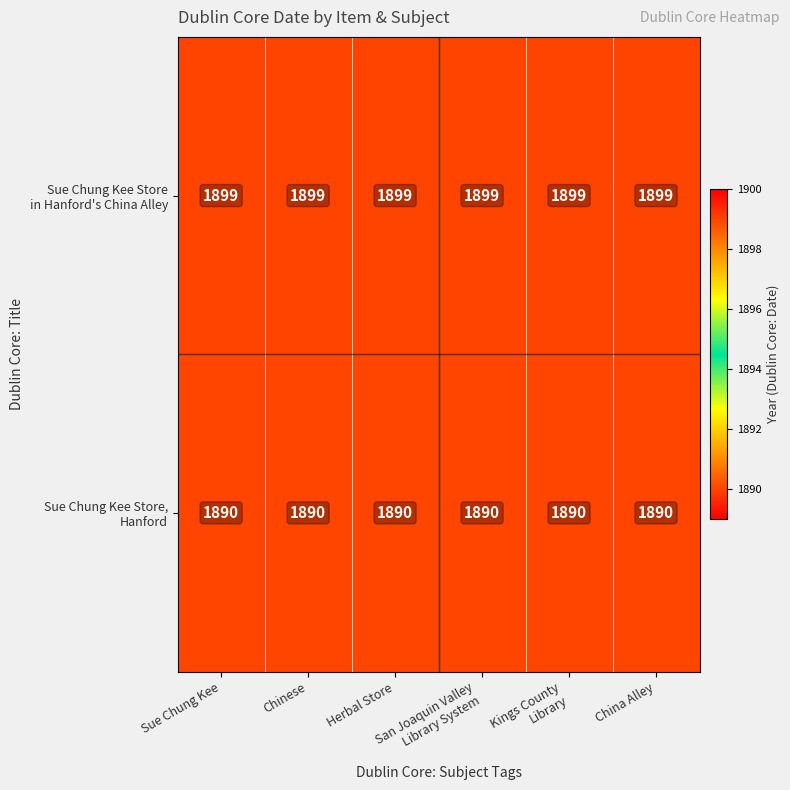

What is the minimum value shown in the chart?

1890